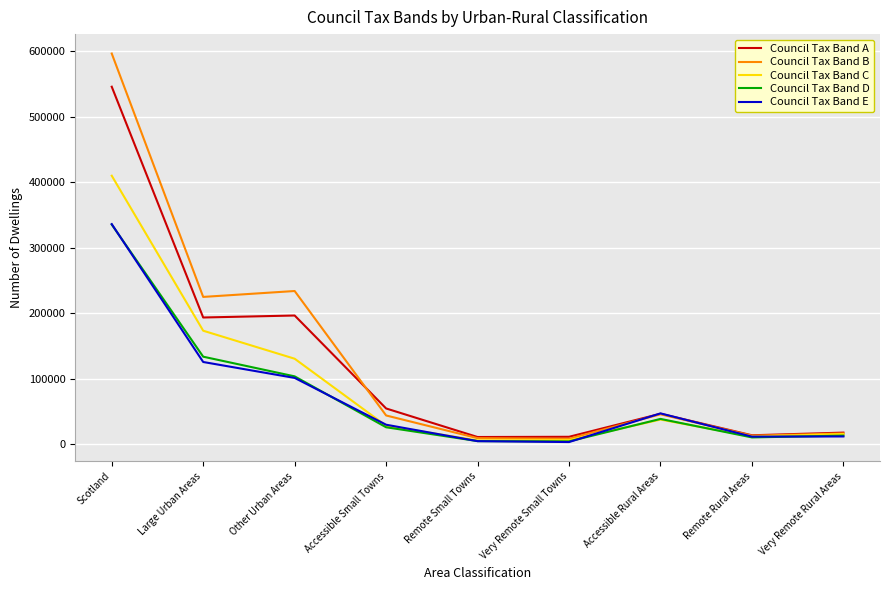

Which category has the highest value across all series?

Scotland